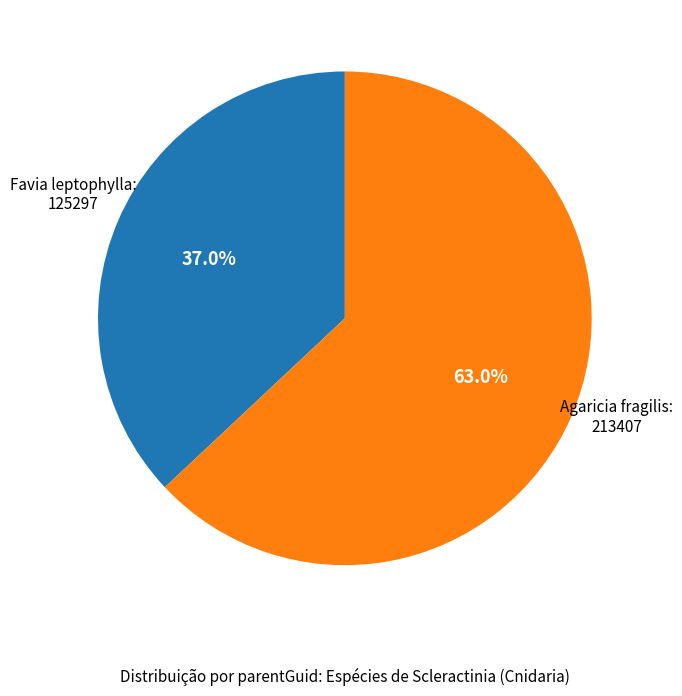

How many segments does this pie chart have?

2